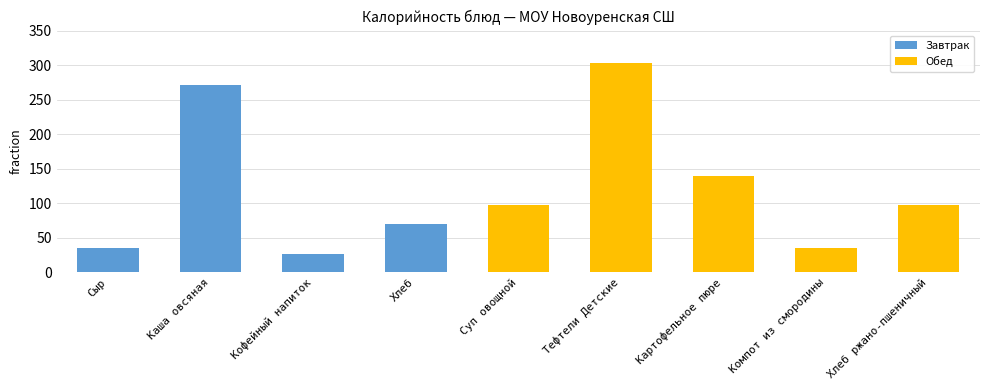

The chart shows a value of 143.8 at Суп овощной. True or false?

False